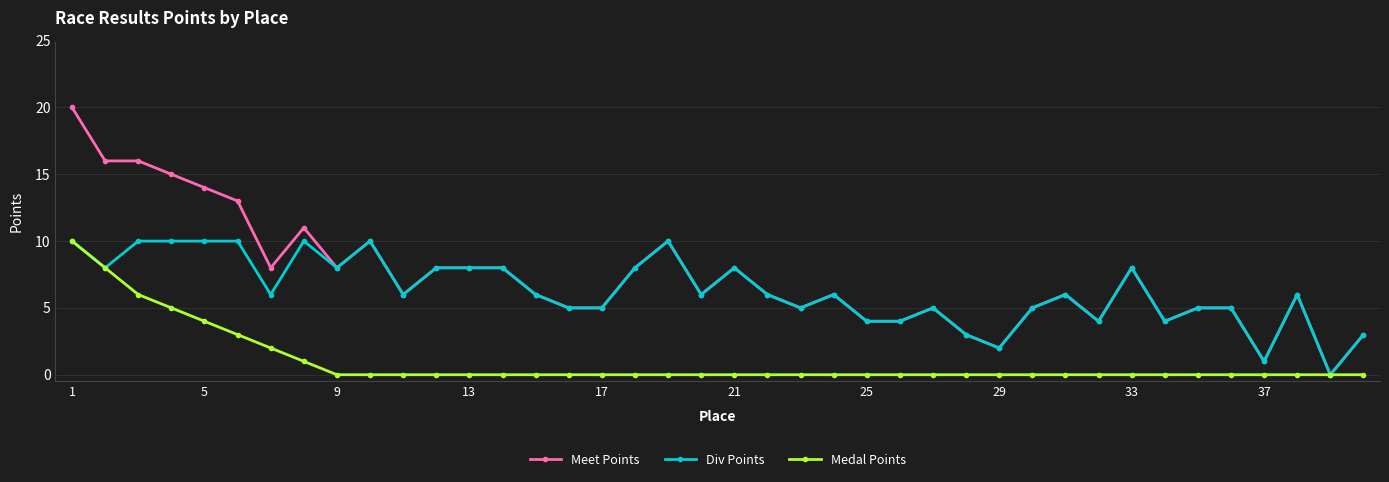

Rank the series by their average value, from lowest to highest.

Medal Points, Div Points, Meet Points